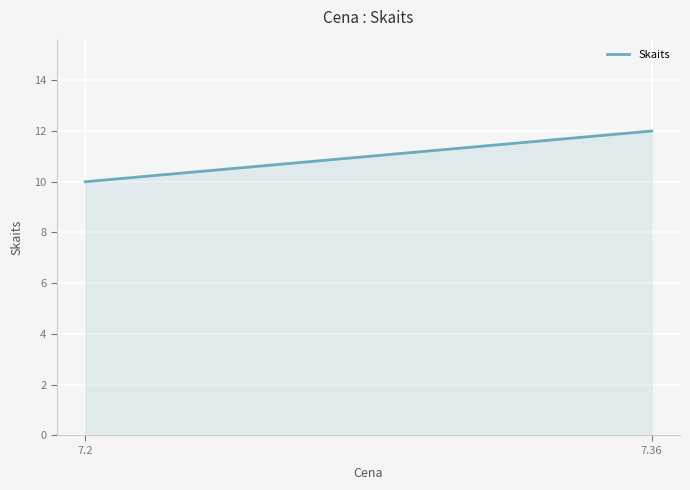

Rank the categories by value from lowest to highest.

7.2, 7.36